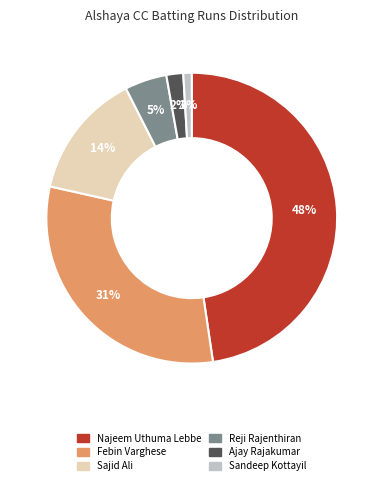

How many slices are in this pie chart?

6